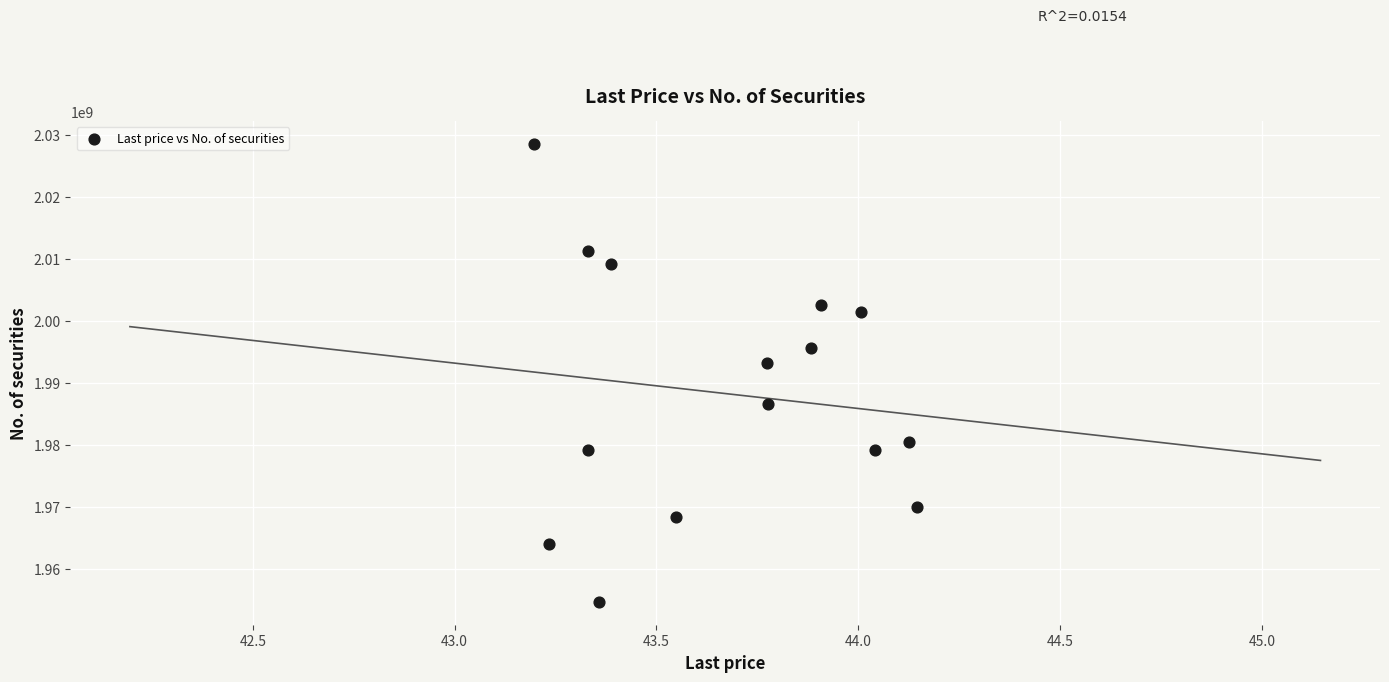

What is the range of X values (max minus min)?

0.9